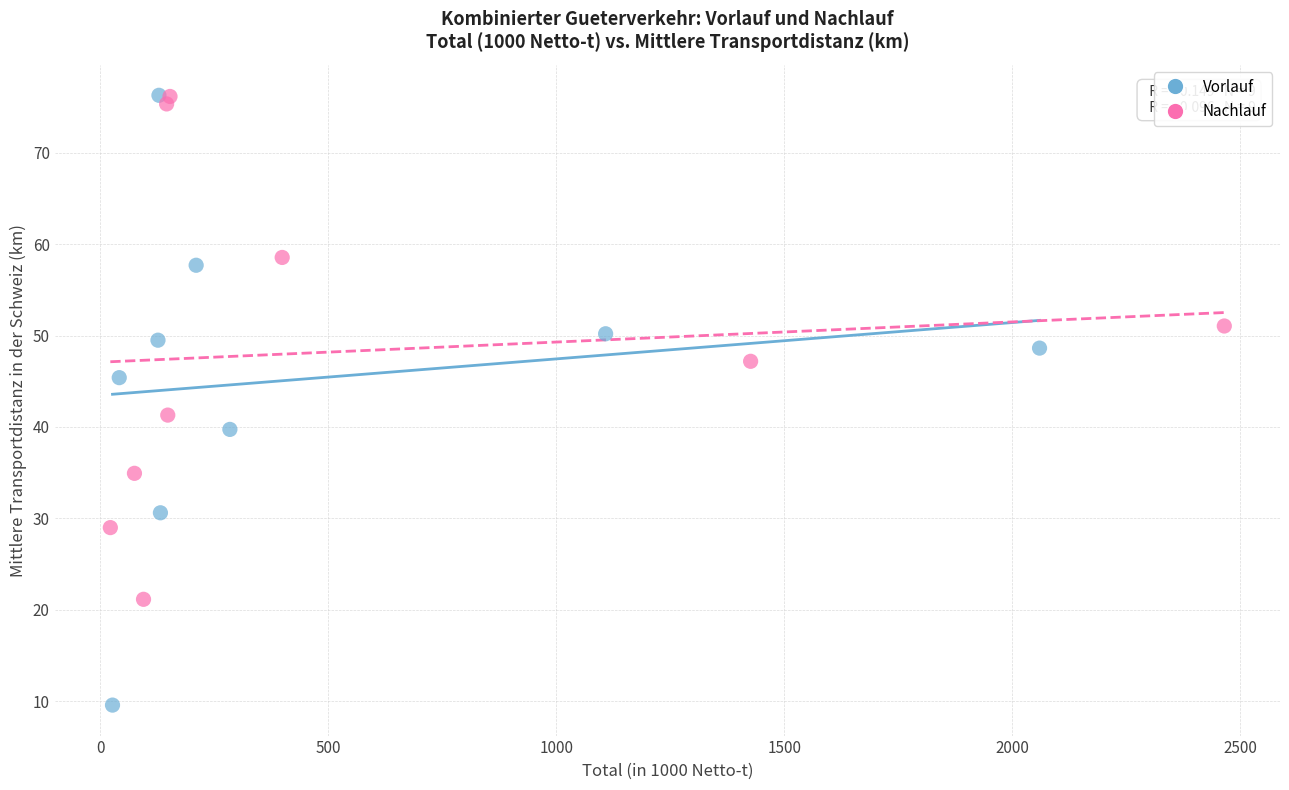

Which series has the widest spread of Y values?

Vorlauf